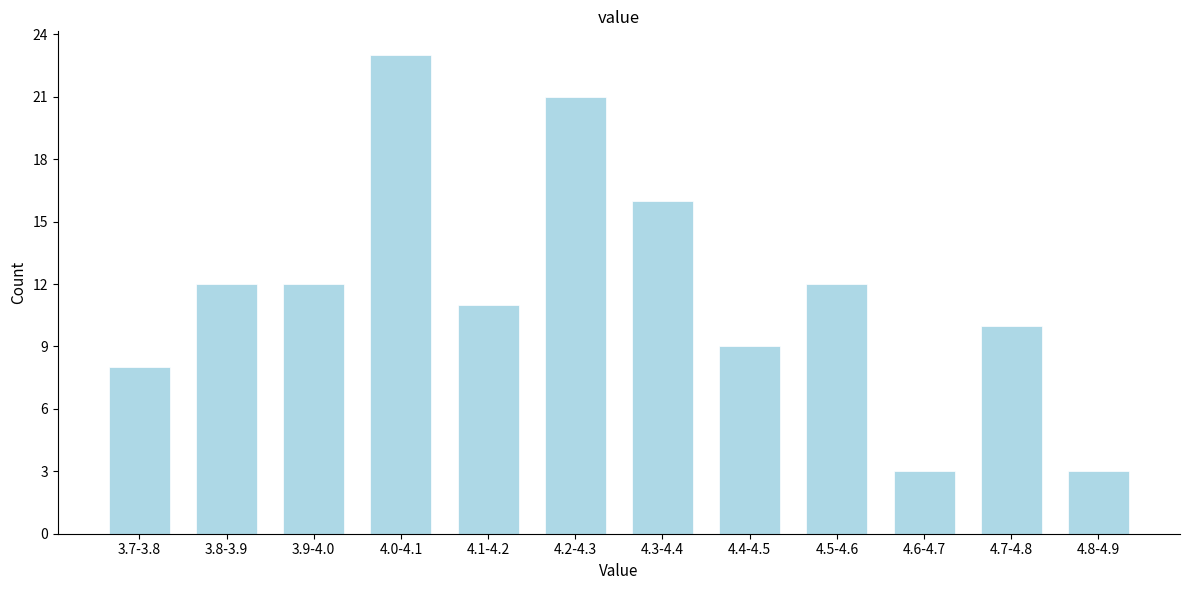

Reading left to right, list all the values displayed in this chart.

3.7-3.8=8	3.8-3.9=12	3.9-4.0=12	4.0-4.1=23	4.1-4.2=11	4.2-4.3=21	4.3-4.4=16	4.4-4.5=9	4.5-4.6=12	4.6-4.7=3	4.7-4.8=10	4.8-4.9=3